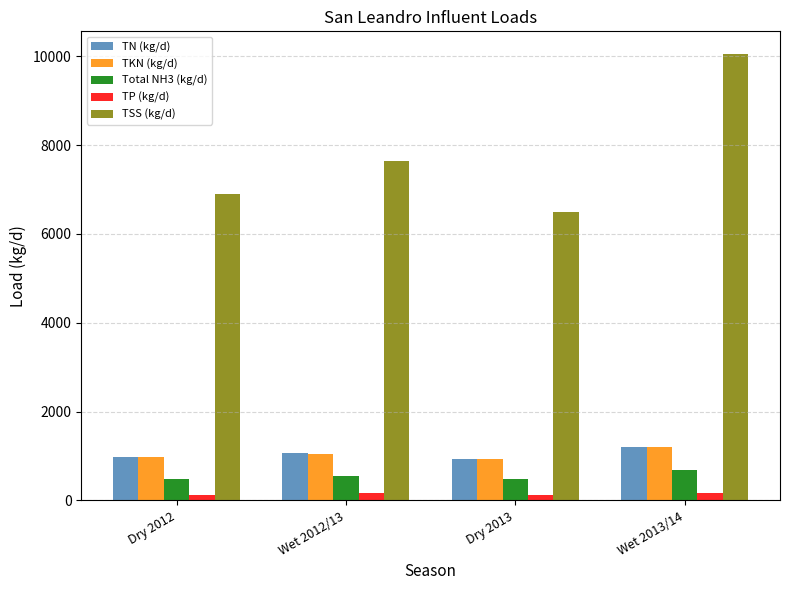

Between Dry 2013 and Wet 2013/14, which series saw the biggest shift?

TSS (kg/d)